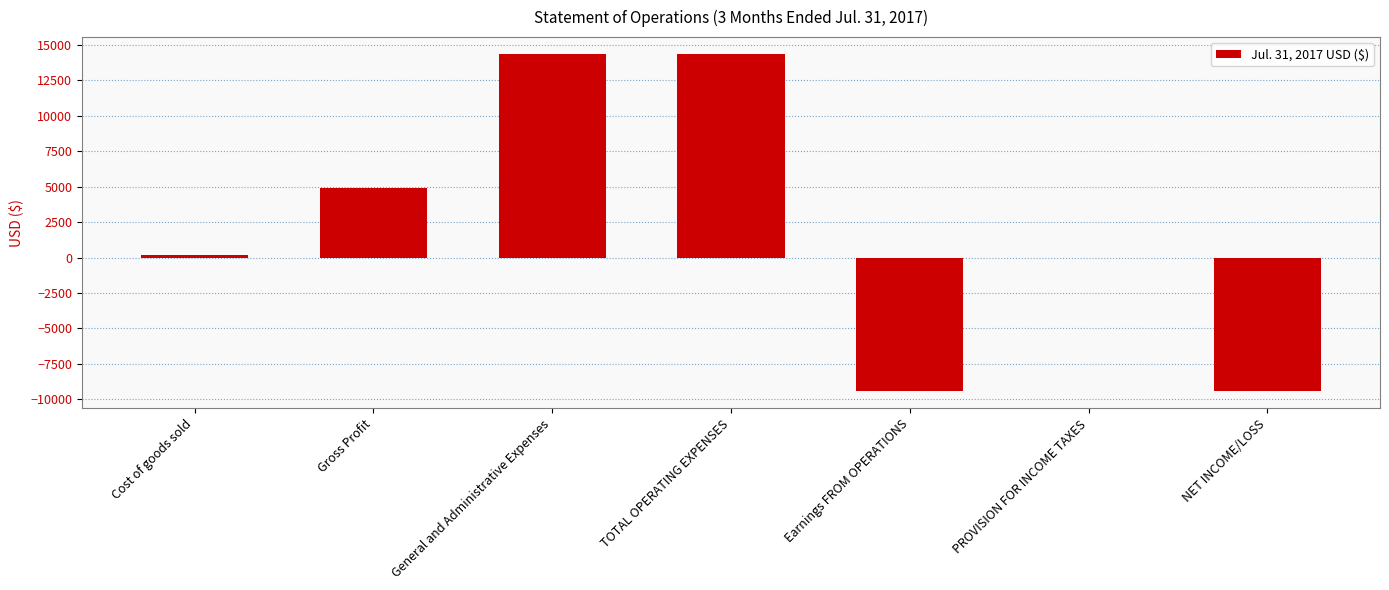

Count the values in the range -9441 to 14369.

7